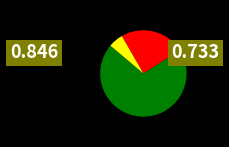

Does any single category account for the majority?

Yes